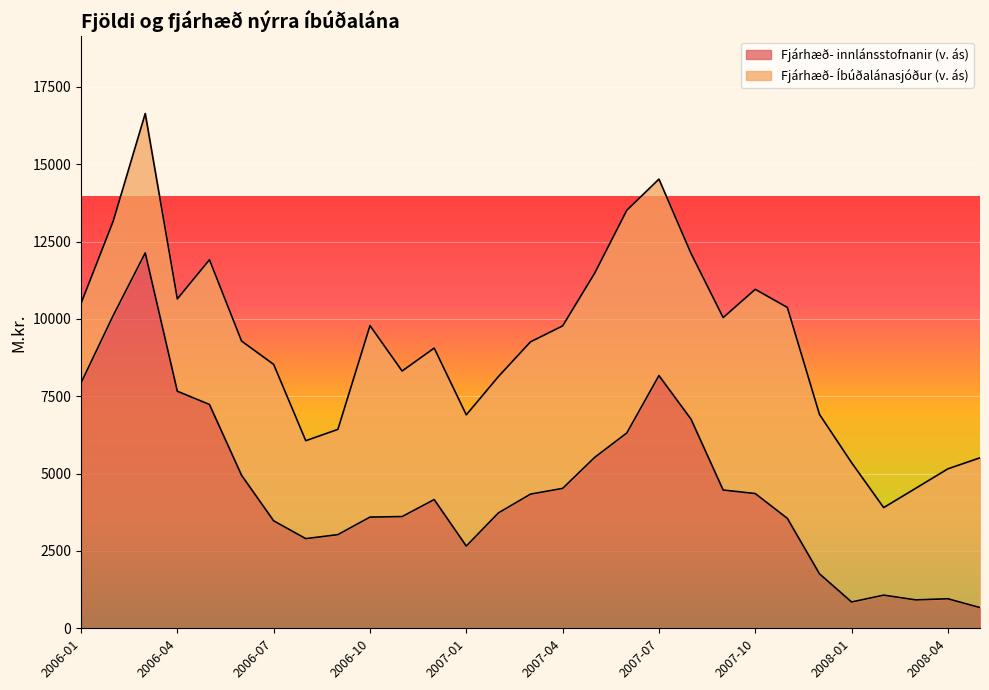

What is the minimum value for Fjárhæð- innlánsstofnanir (v. ás)?

668.9